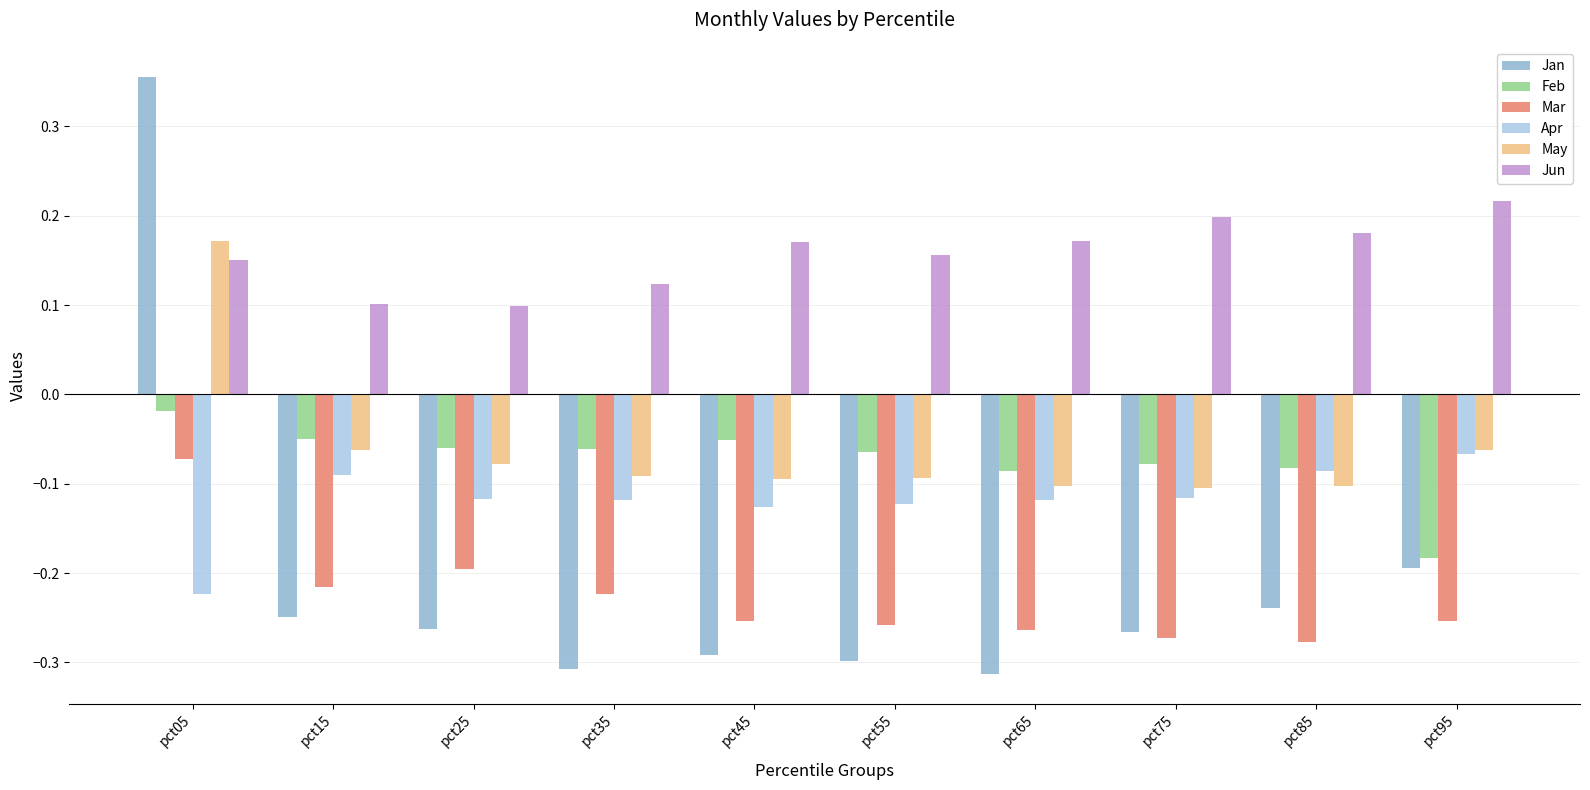

Which series has the widest spread of values?

Jan